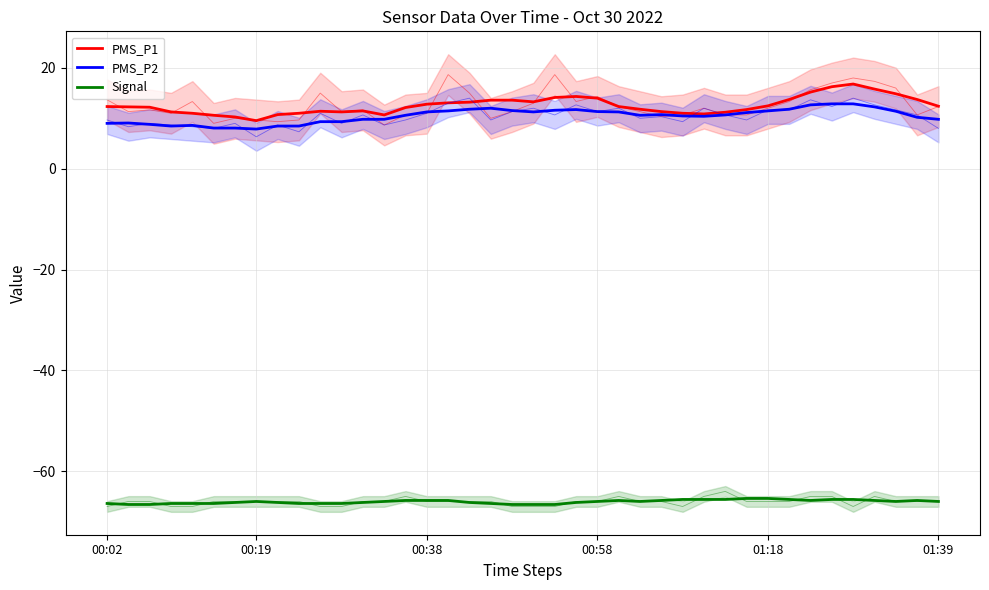

True or false: PMS_P1 and Signal cross at least once.

False